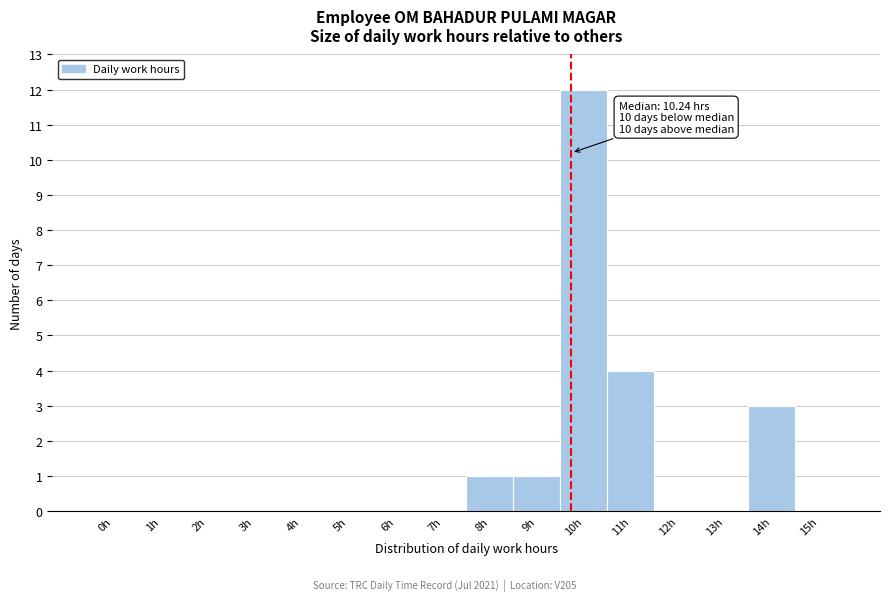

Reading right to left, what are all the values shown in this chart?

15h=0	14h=3	13h=0	12h=0	11h=4	10h=12	9h=1	8h=1	7h=0	6h=0	5h=0	4h=0	3h=0	2h=0	1h=0	0h=0